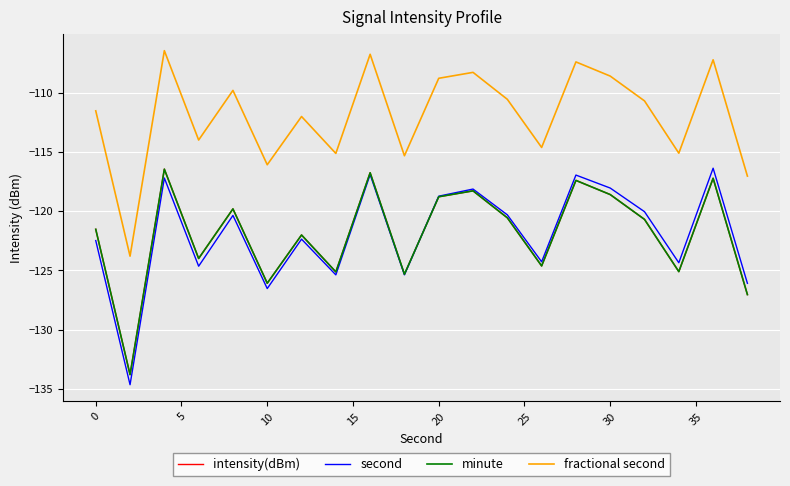

Does the chart have visible grid lines?

Yes